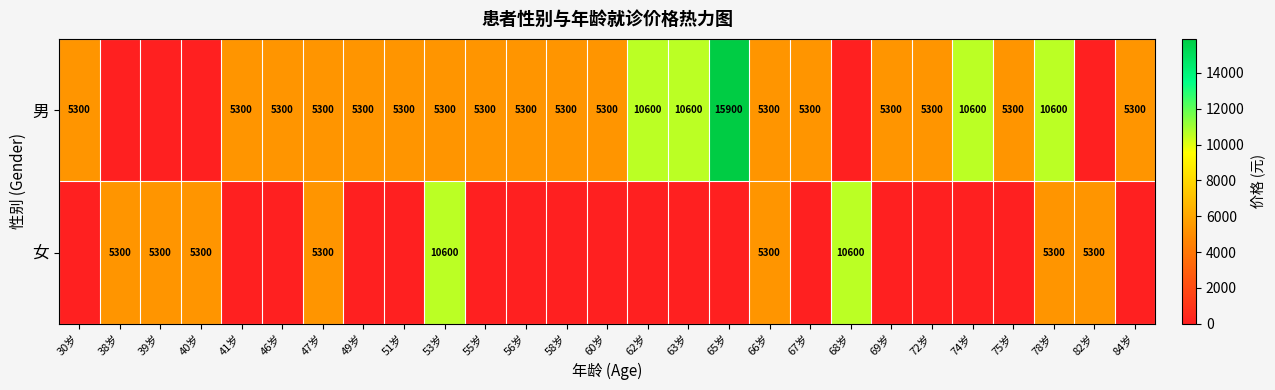

True or false: 女 has a value of 7403 at 38岁.

False